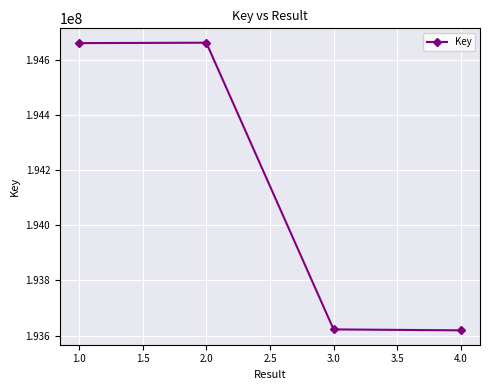

What is the value of the 4th point from the left?

193618914